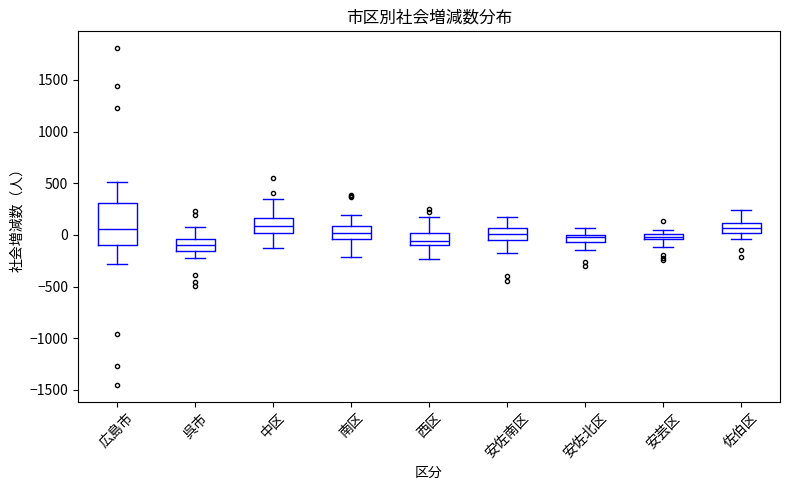

Comparing the boxes themselves (not the whiskers), which one is the tallest?

広島市